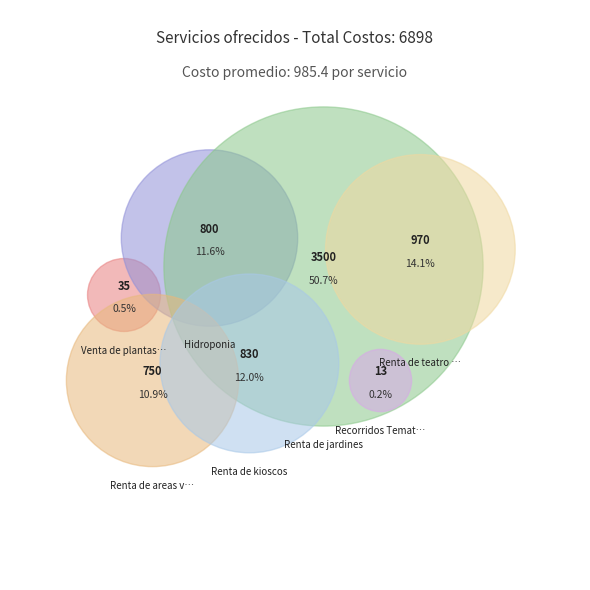

How many slices are in this pie chart?

7